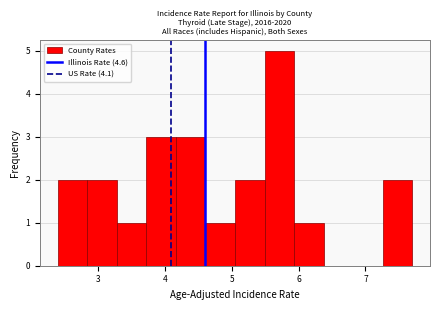

What is the height of the bar covering 2.8 to 3.3 on the x-axis? Neither the bar edges nor the heights are printed on the chart, so give them approximately, as read against the axes.

2